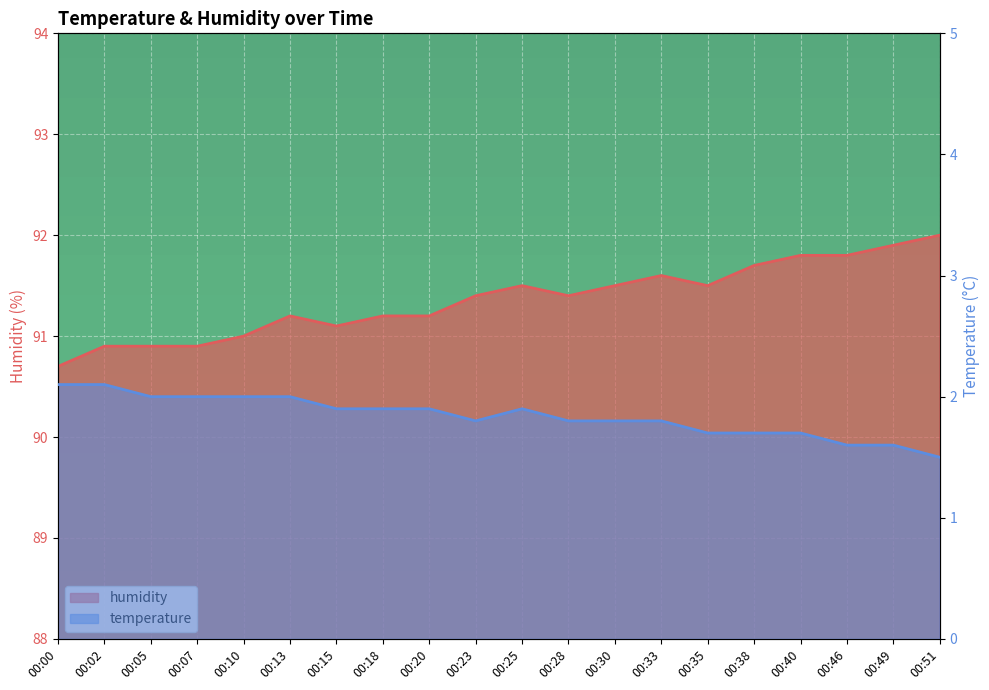

Reading right to left, extract all data points from this chart.

humidity: 00:51=92.0	00:49=91.9	00:46=91.8	00:40=91.8	00:38=91.7	00:35=91.5	00:33=91.6	00:30=91.5	00:28=91.4	00:25=91.5	00:23=91.4	00:20=91.2	00:18=91.2	00:15=91.1	00:13=91.2	00:10=91.0	00:07=90.9	00:05=90.9	00:02=90.9	00:00=90.7
temperature: 00:51=1.5	00:49=1.6	00:46=1.6	00:40=1.7	00:38=1.7	00:35=1.7	00:33=1.8	00:30=1.8	00:28=1.8	00:25=1.9	00:23=1.8	00:20=1.9	00:18=1.9	00:15=1.9	00:13=2.0	00:10=2.0	00:07=2.0	00:05=2.0	00:02=2.1	00:00=2.1